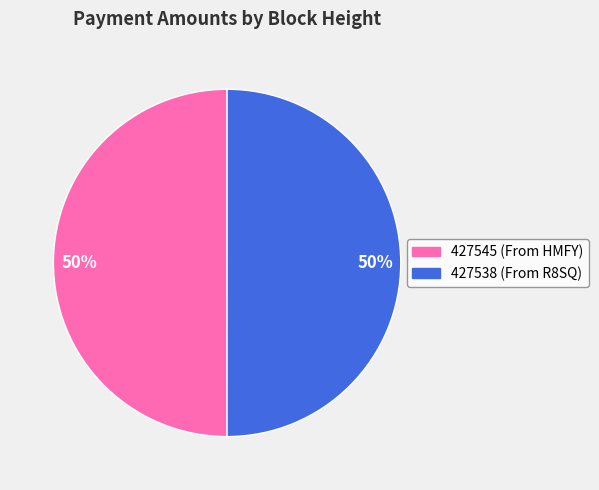

To the nearest percent, what is the average slice percentage?

50%